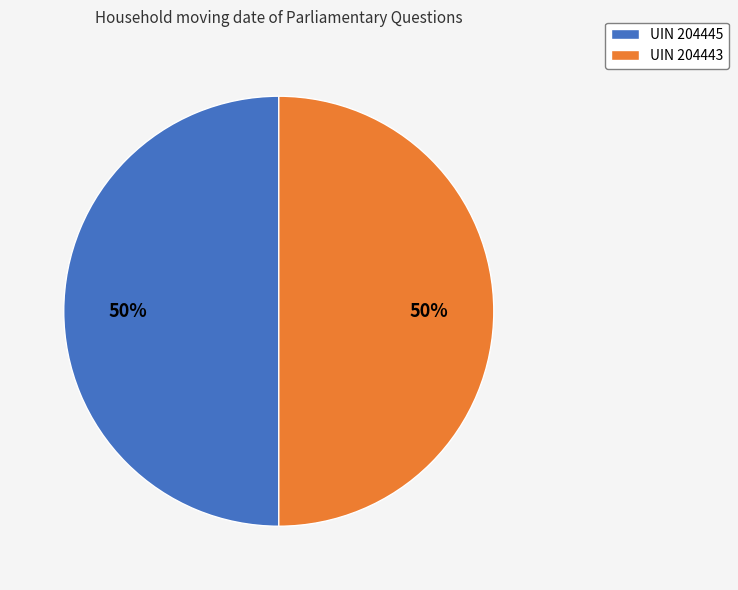

Do UIN 204443 and UIN 204445 together represent more than half of the pie?

Yes